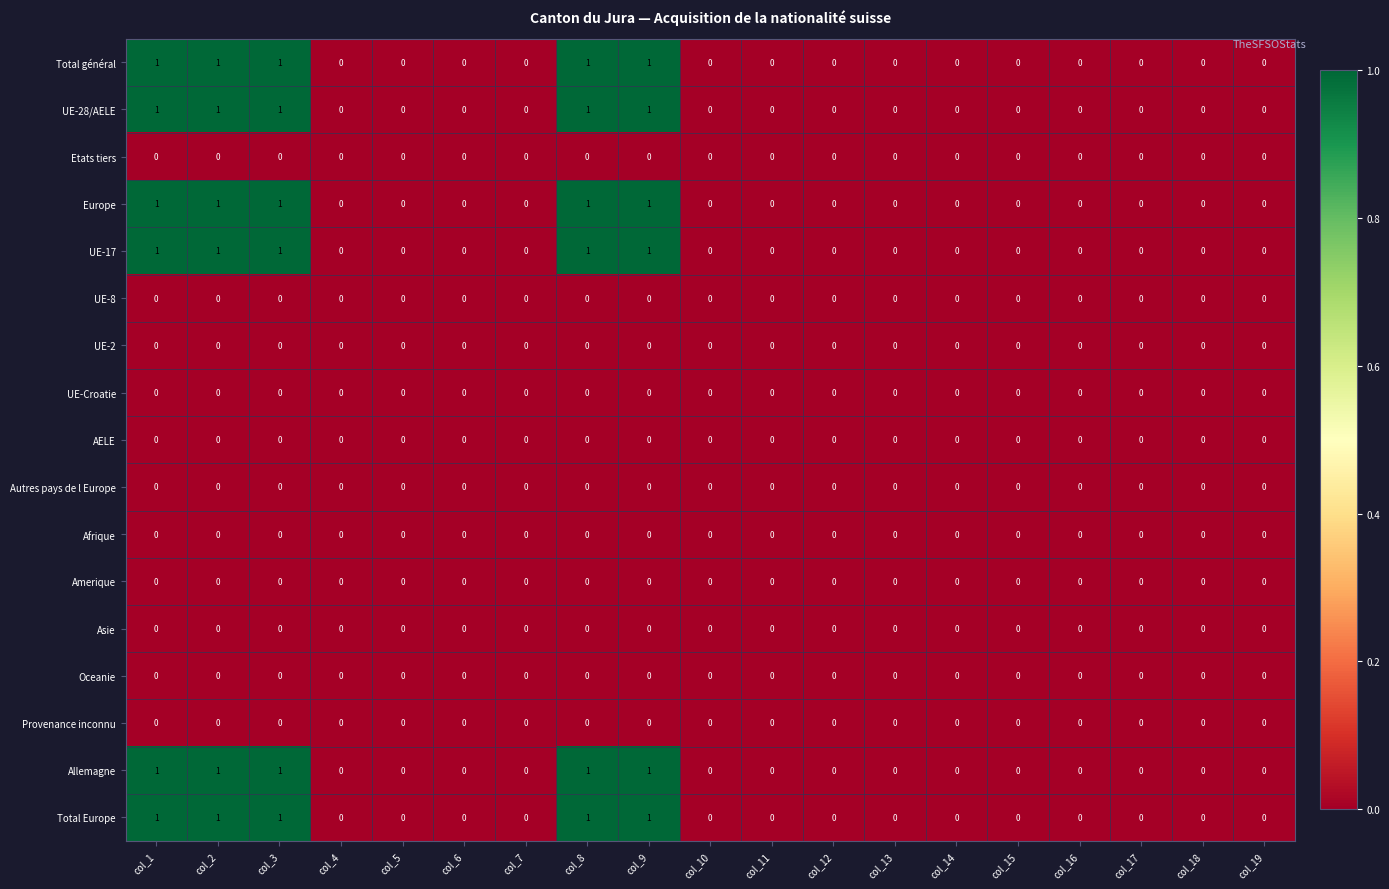

What is the difference between the highest and lowest values at col_1?

1